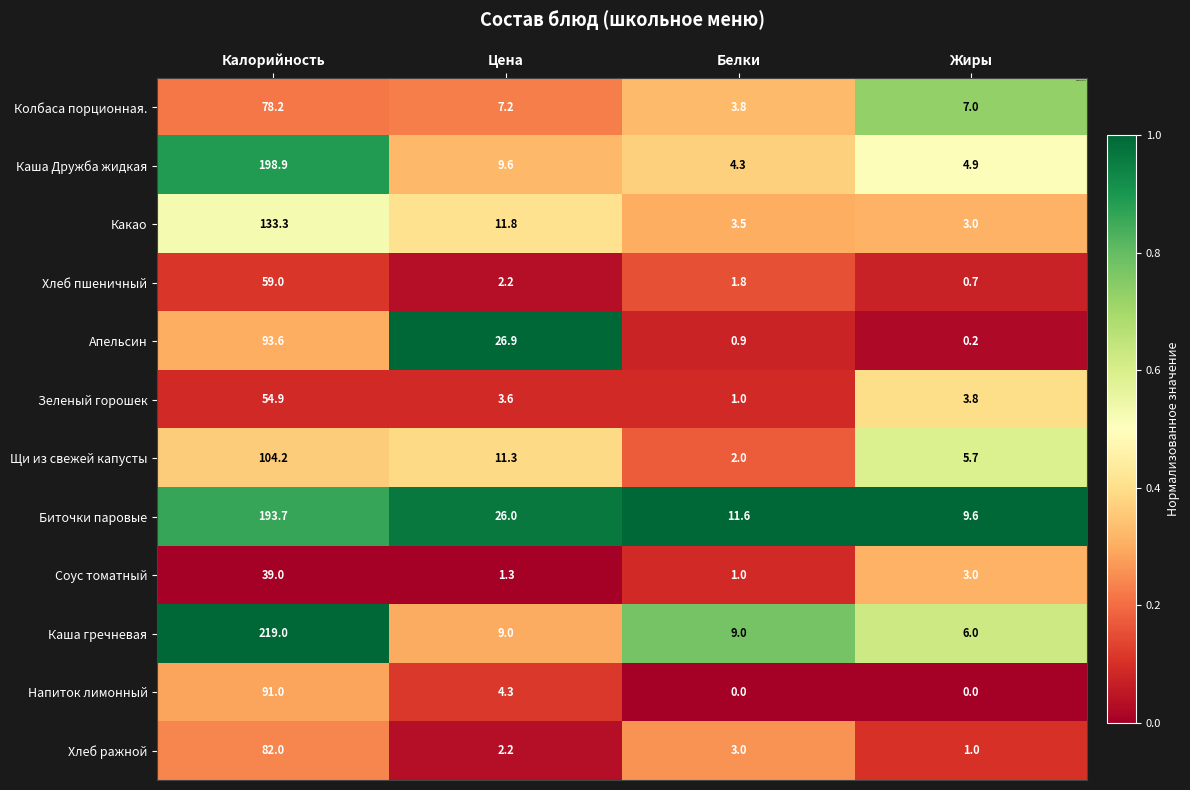

How many data points does each series have?

4